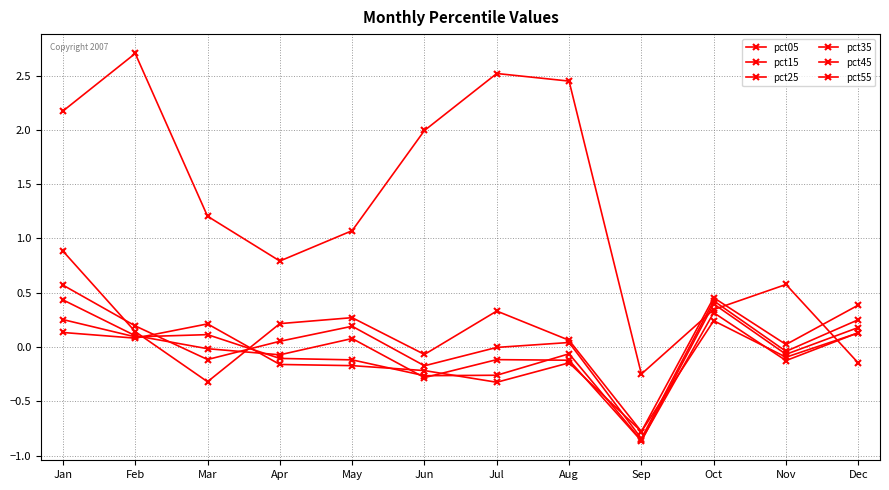

How many values in the pct55 series are below 0?

7